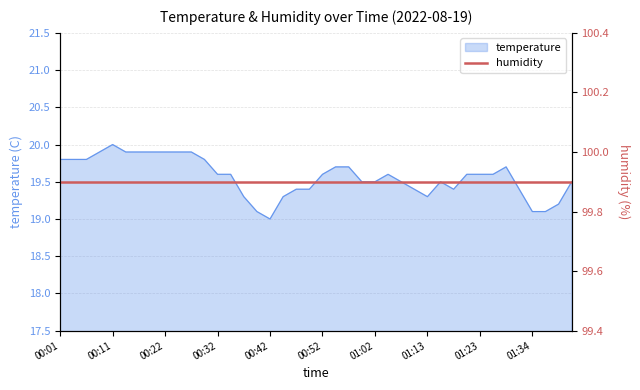

At which label does temperature reach its peak?

00:11